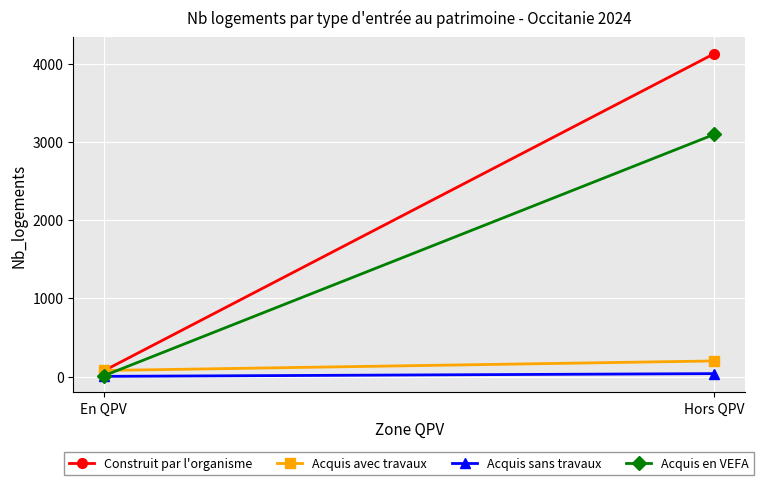

What are all the series names shown in the legend?

Construit par l'organisme, Acquis avec travaux, Acquis sans travaux, Acquis en VEFA